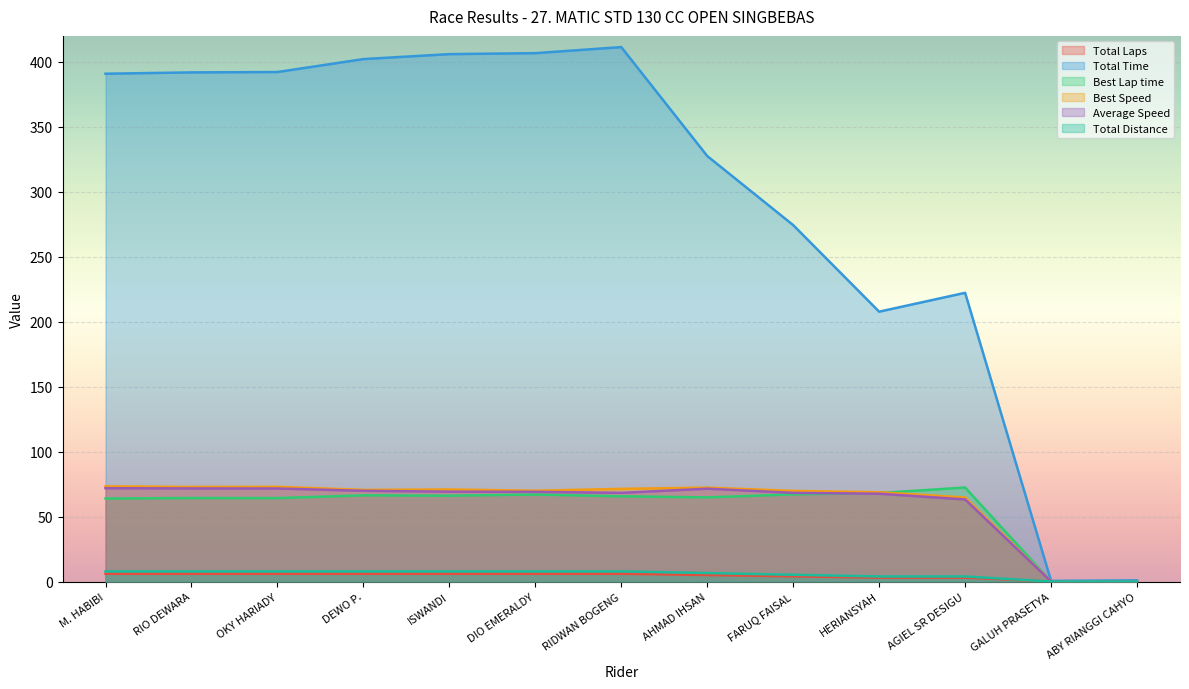

Where is Total Time nearest to the value 205?

HERIANSYAH